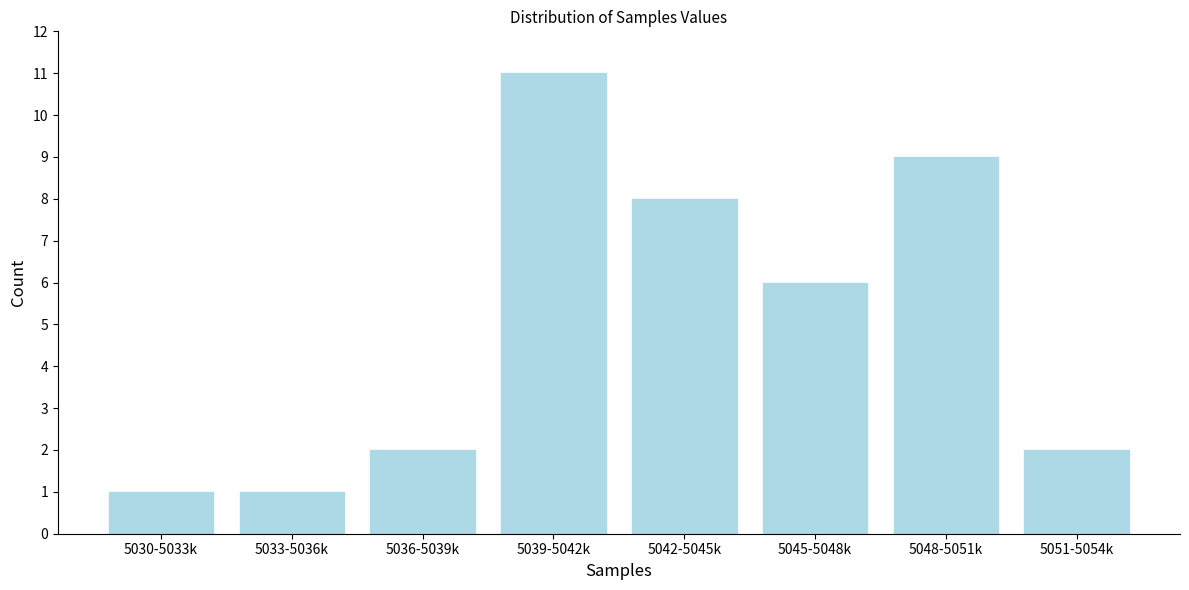

Reading left to right, list all the values displayed in this chart.

1	1	2	11	8	6	9	2